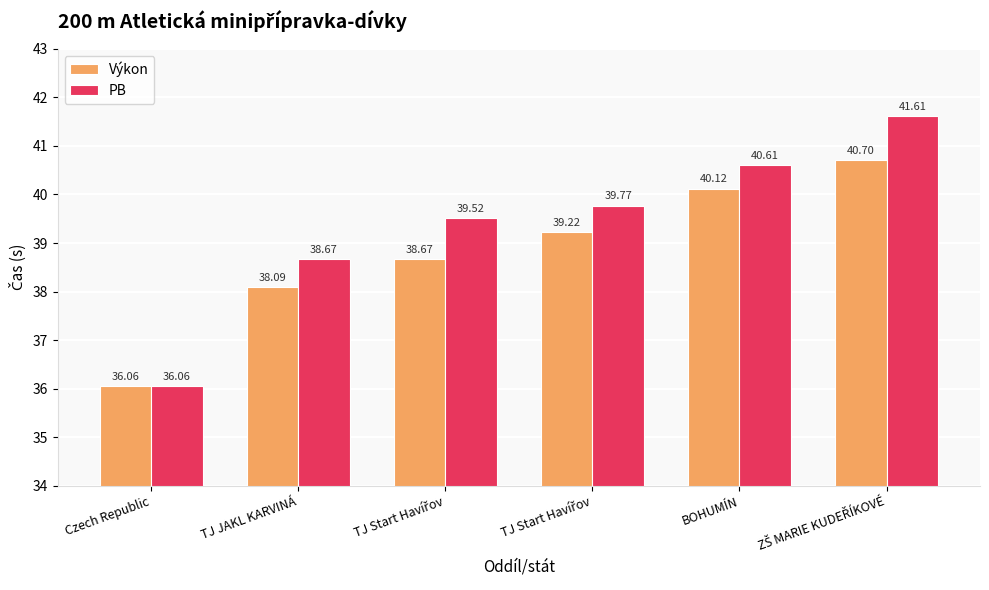

Are the bars horizontal?

No